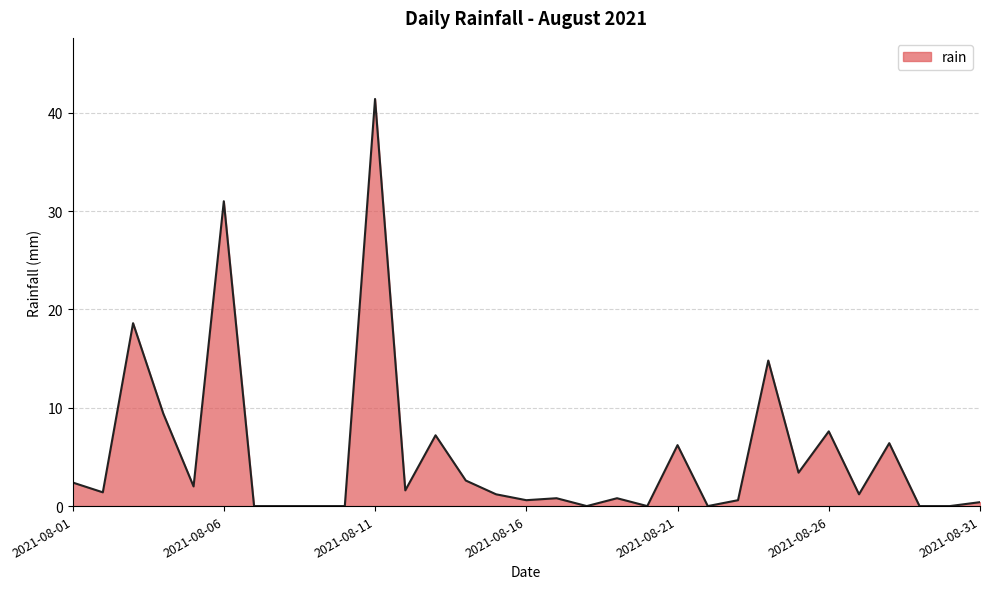

What is the average value?

5.2